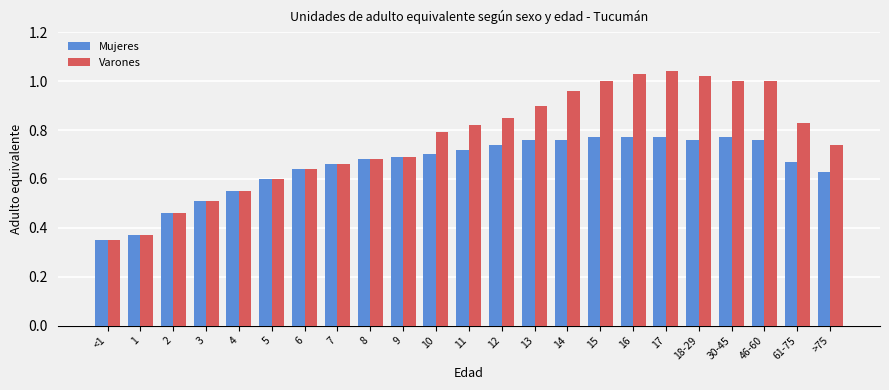

Where is Mujeres nearest to the value 0?

<1